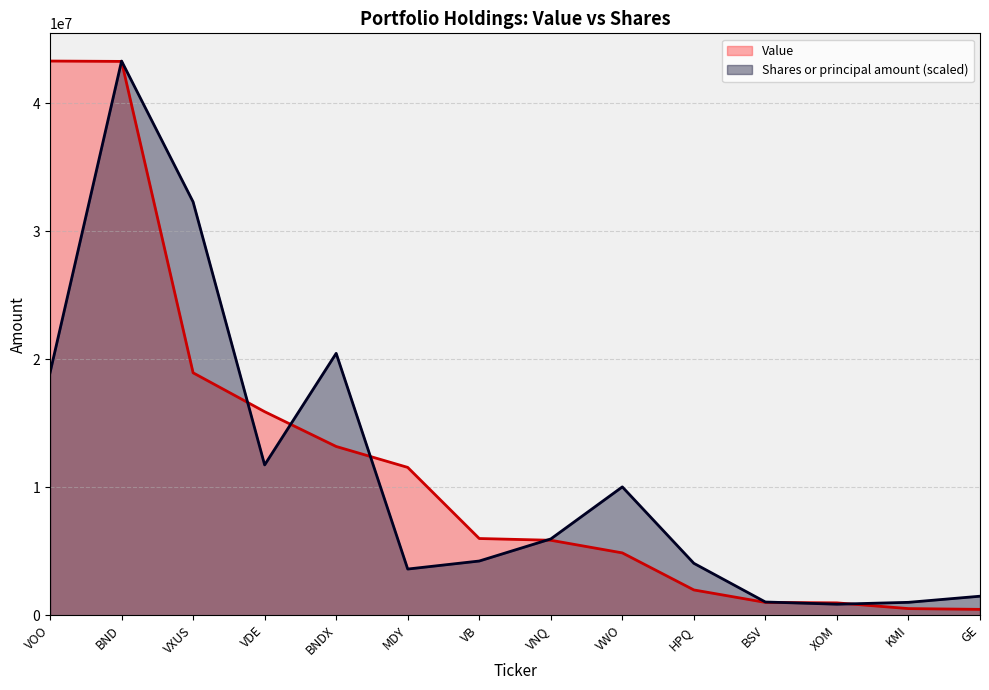

At how many categories does at least one series exceed 6583172?

7